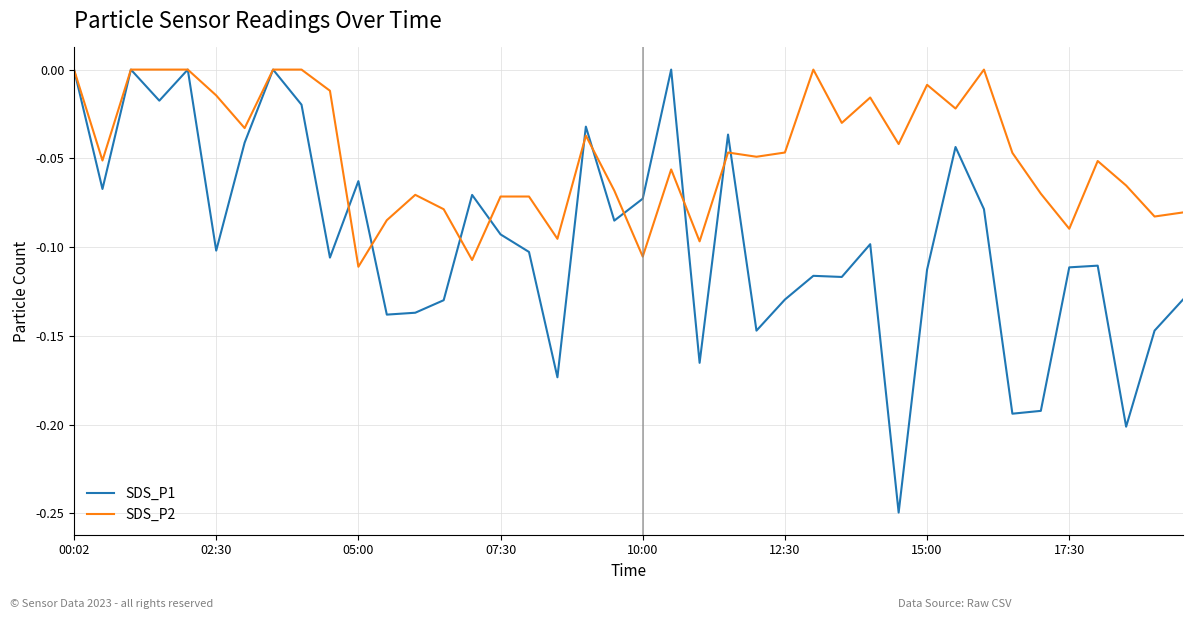

Which series has the largest total across all categories?

SDS_P2